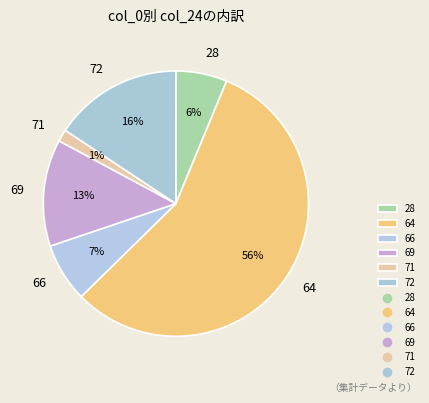

True or false: 28 accounts for 6% of the total.

True